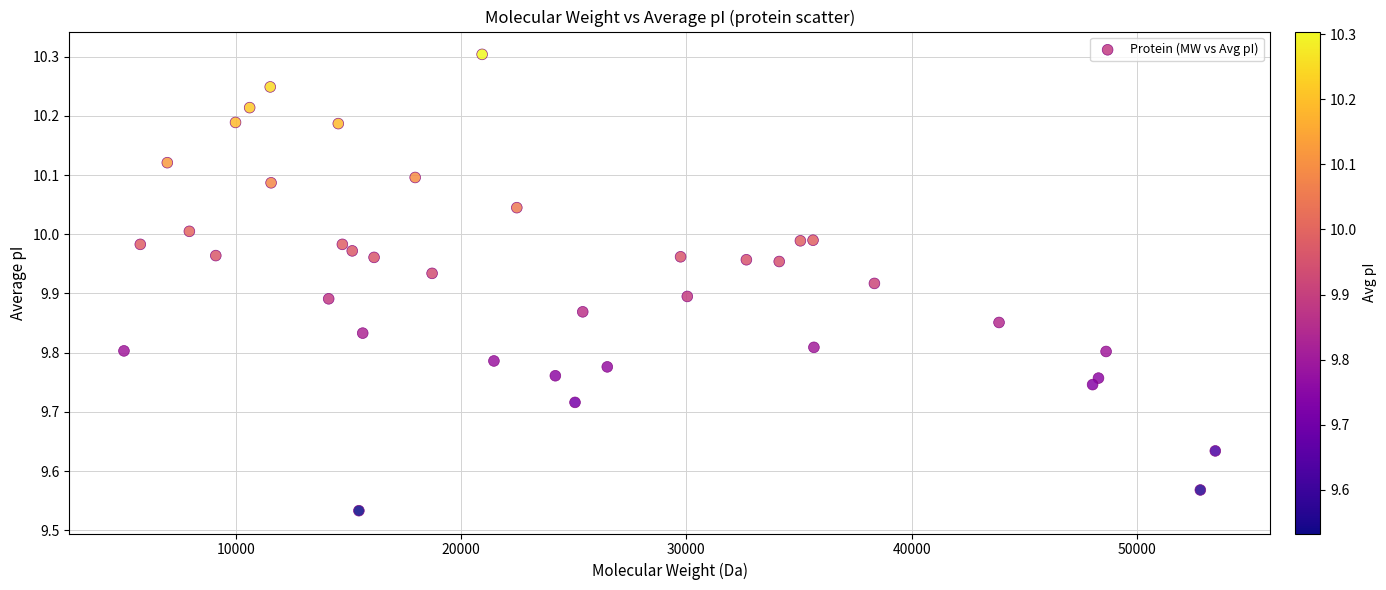

What is the range of Y values (max minus min)?

0.8